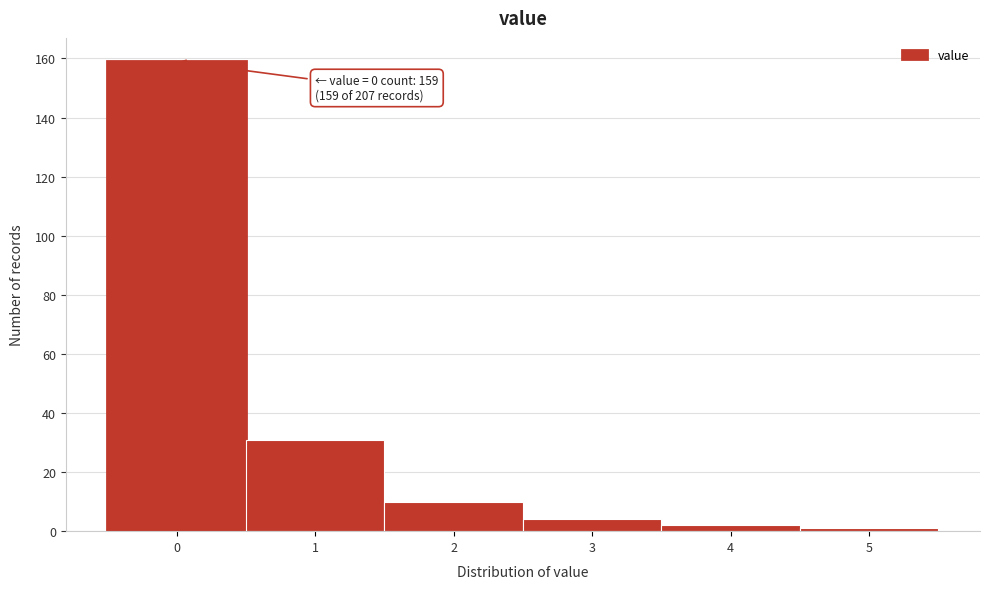

Reading left to right, transcribe all the data shown in this chart.

0=159	1=31	2=10	3=4	4=2	5=1